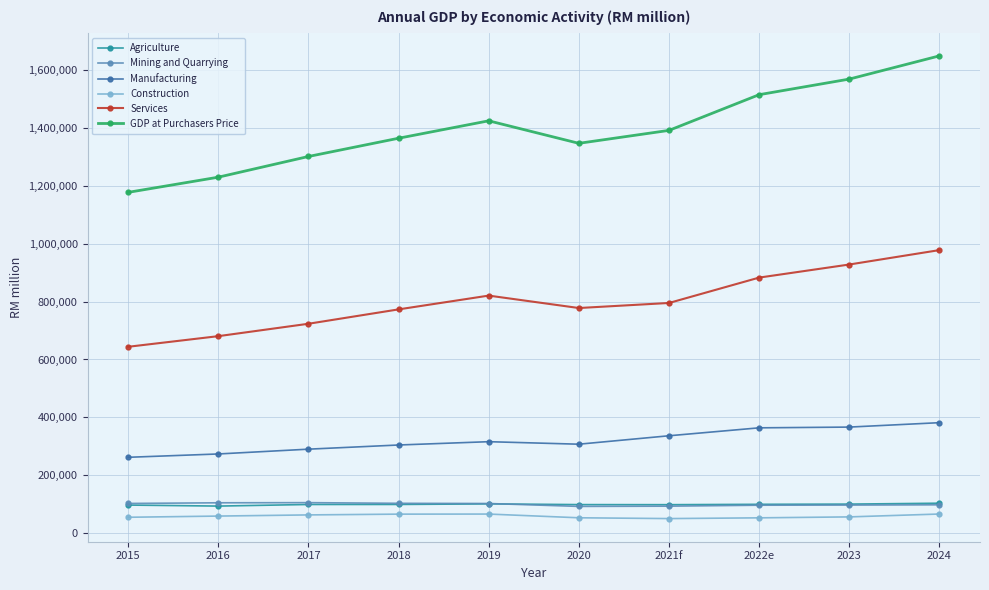

Is it true that GDP at Purchasers Price equals 1229312 at 2016?

True